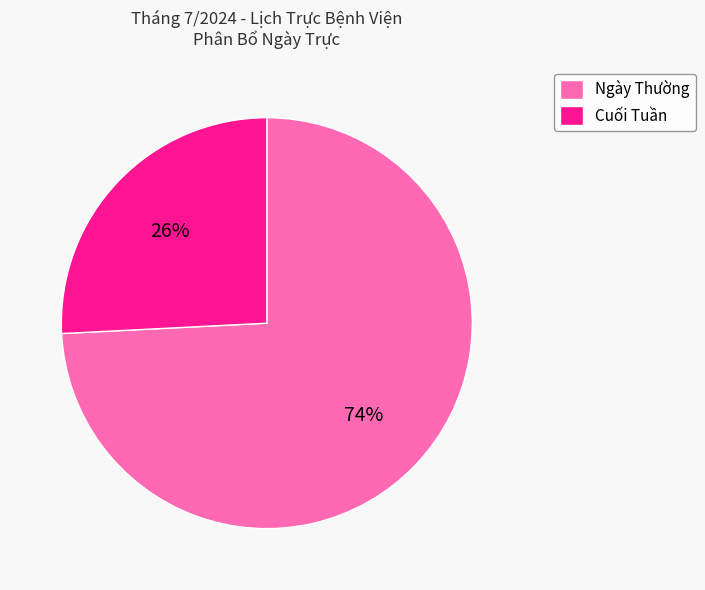

Which category has the smallest portion of the pie?

Cuối Tuần